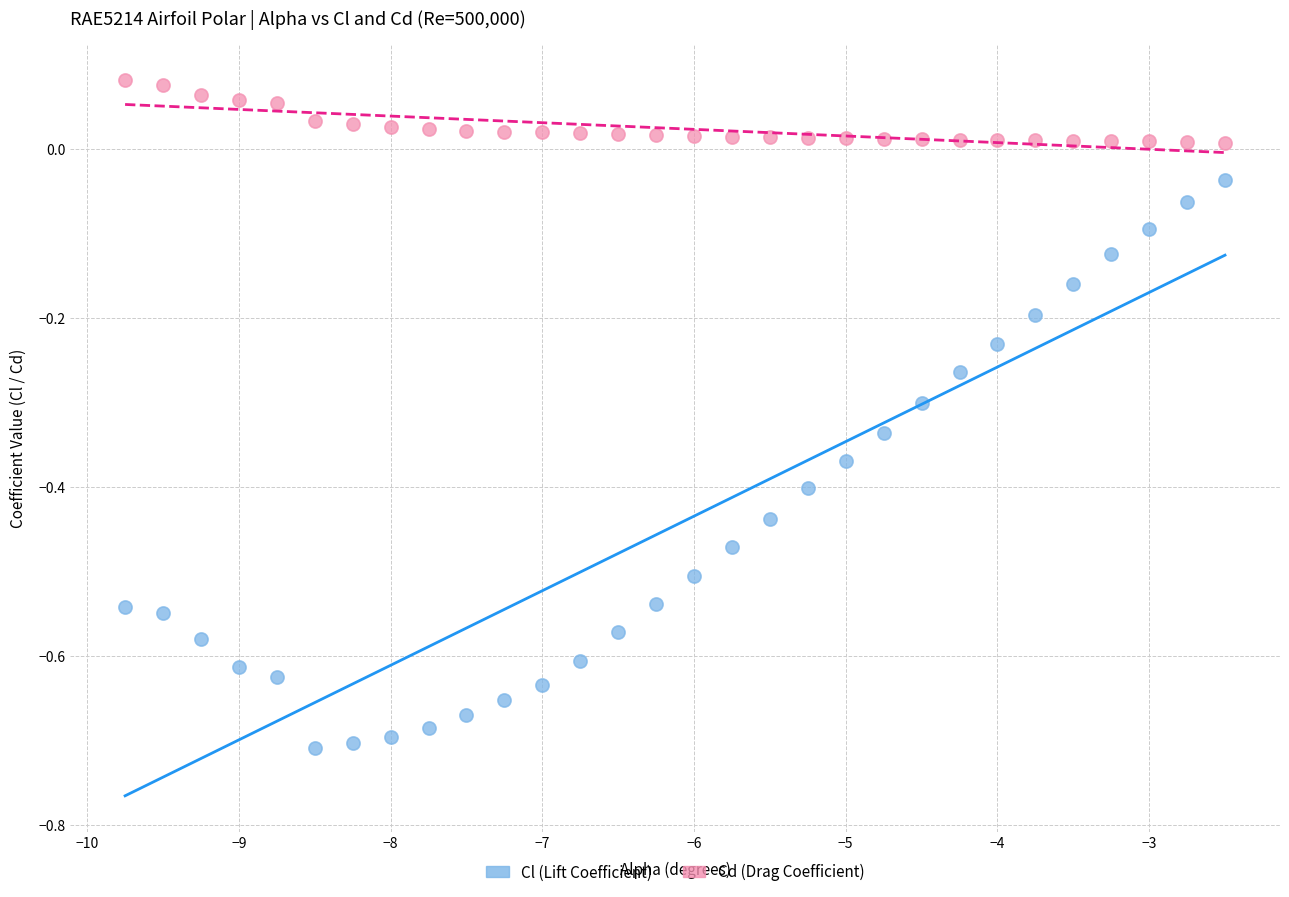

Across all data points, what is the range of X values (max minus min)?

7.2